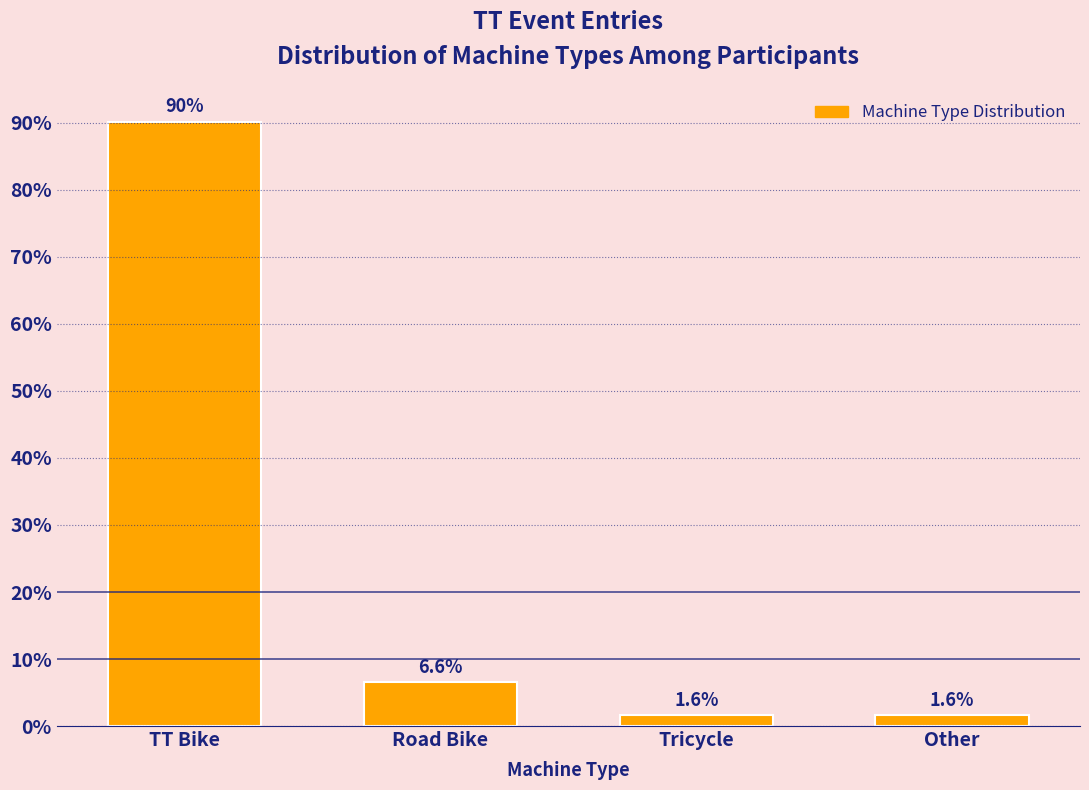

Reading left to right, extract all data points from this chart.

TT Bike=90.2	Road Bike=6.6	Tricycle=1.6	Other=1.6